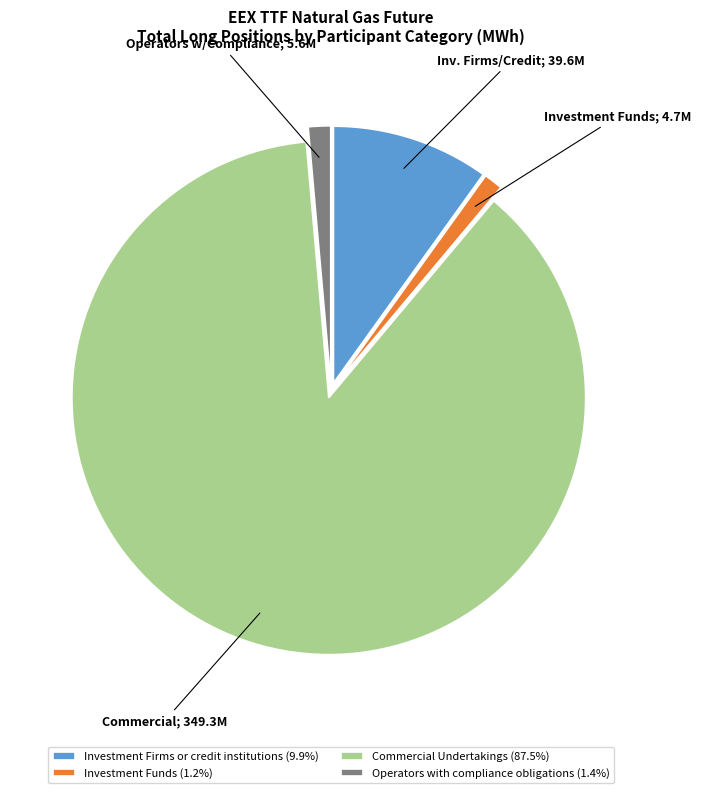

Is it true that Investment Firms or credit institutions is 10% of the pie?

True